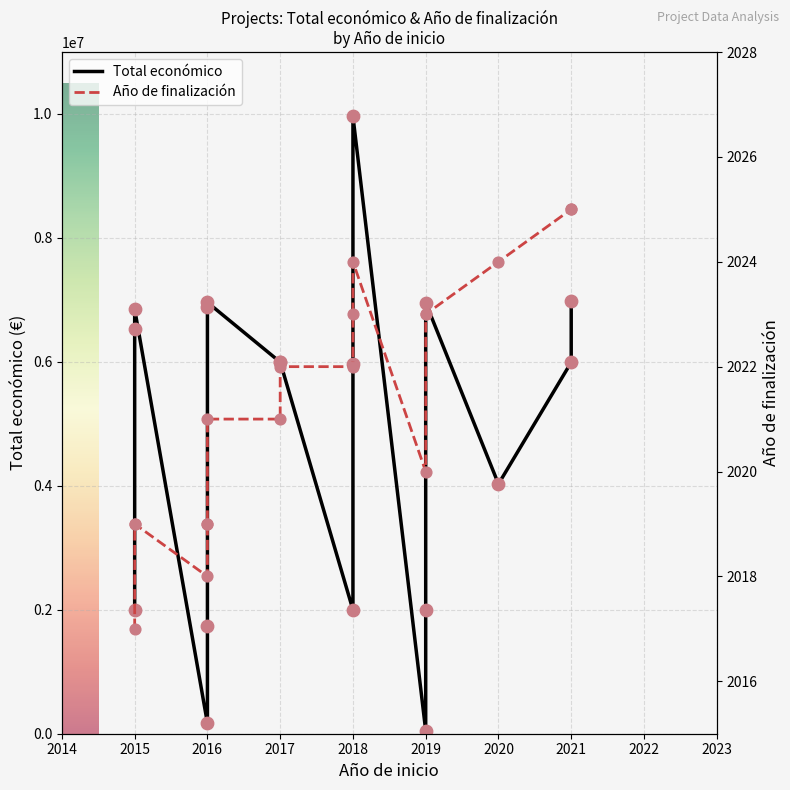

Which series reaches the maximum Y coordinate?

Total económico